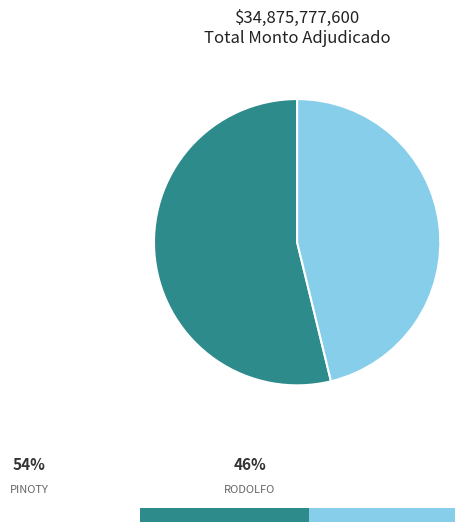

Is there any slice that represents more than half of the pie?

Yes